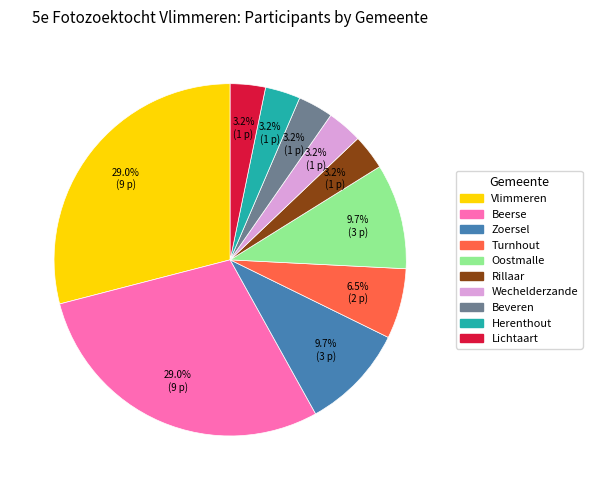

To the nearest percent, what portion does Beerse represent?

29%